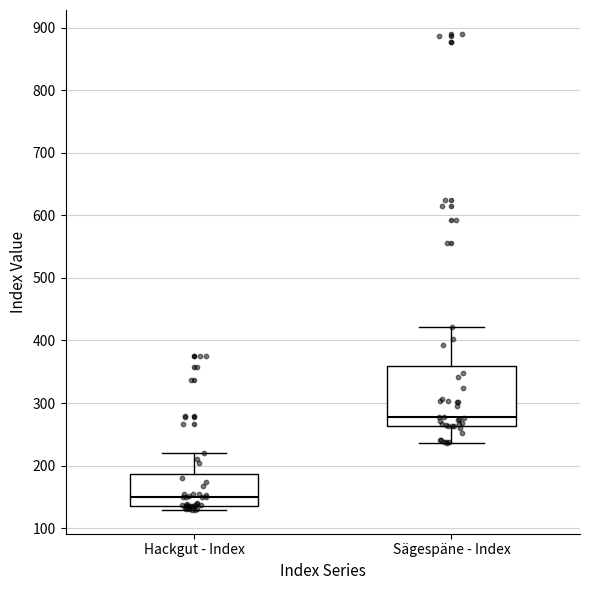

Which box's median line is the highest?

Sägespäne - Index